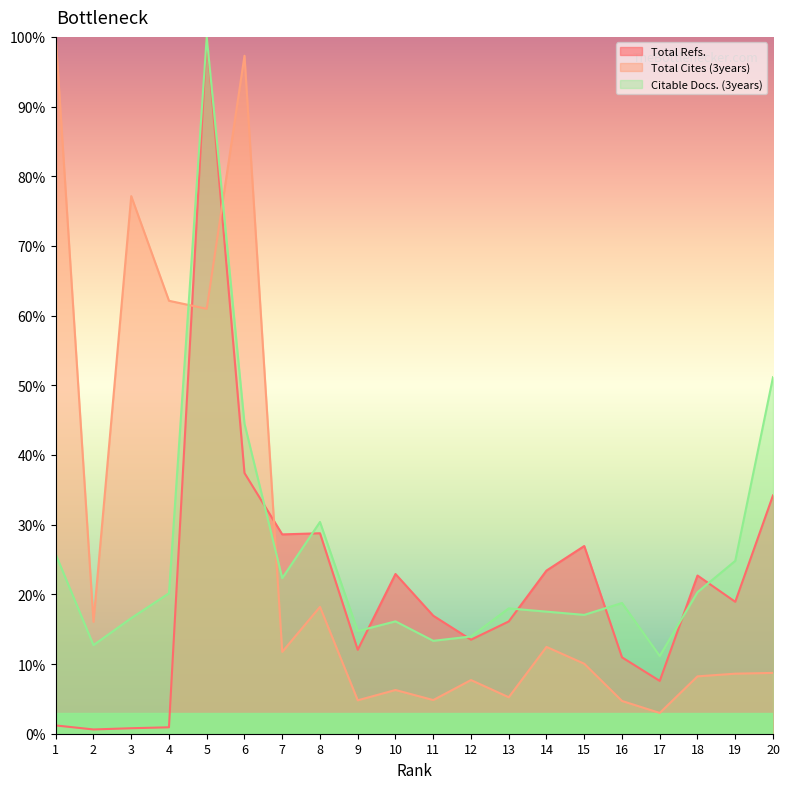

The Total Refs. series shows 49.9 at 5. True or false?

False